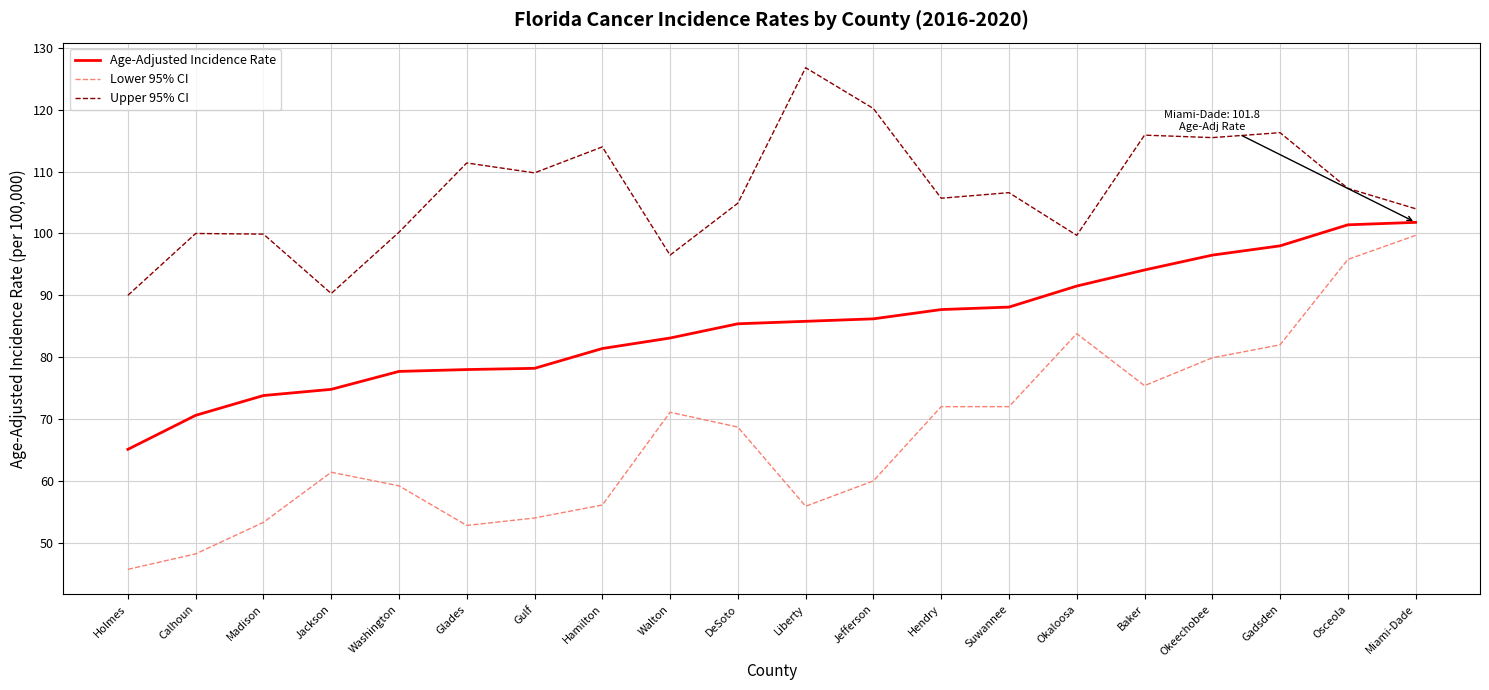

Which series has the largest total across all categories?

Upper 95% CI